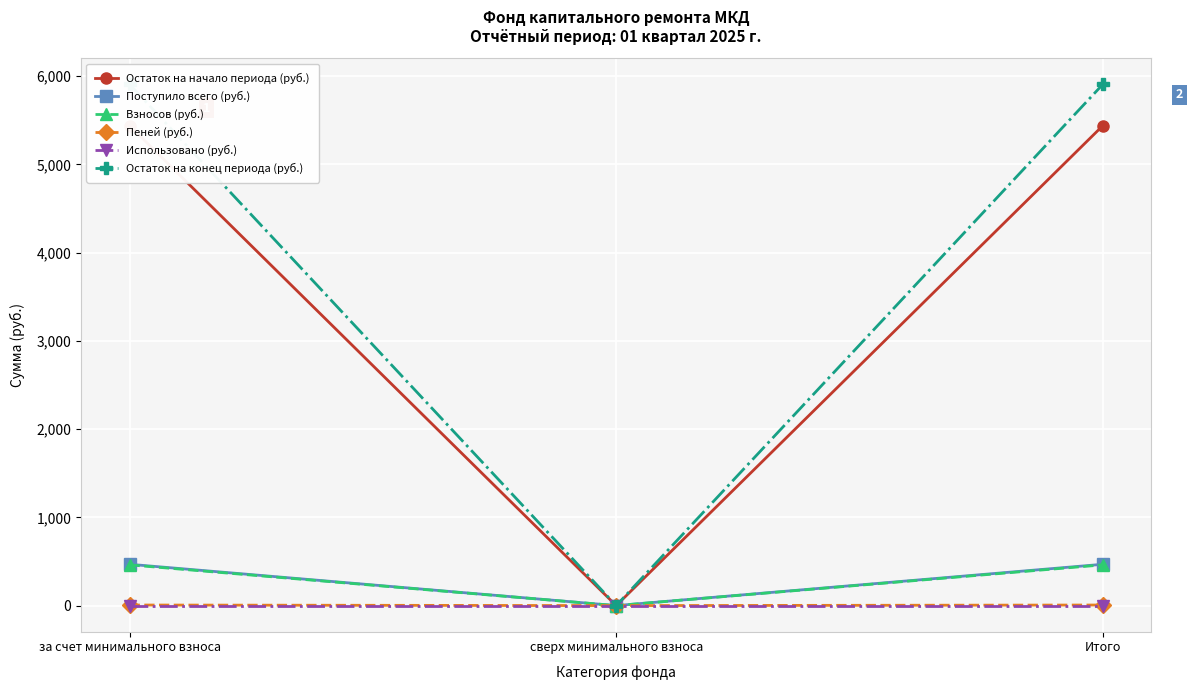

What is the highest value of the Остаток на начало периода (руб.) series?

5440.0